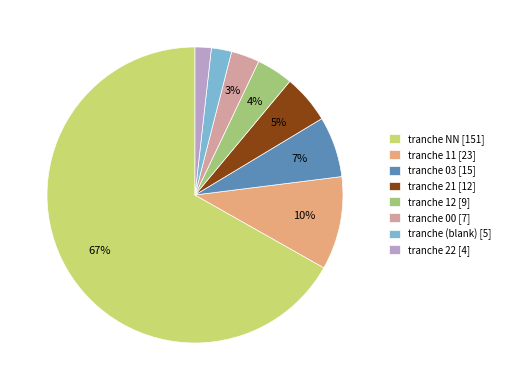

Is it true that tranche 21 [12] is 11% of the pie?

False